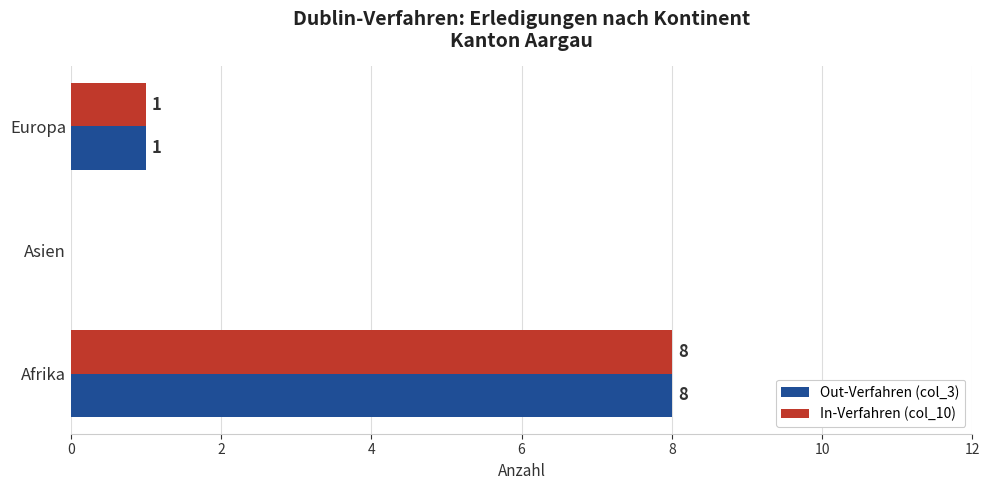

At which category is the sum across all series the highest?

Afrika